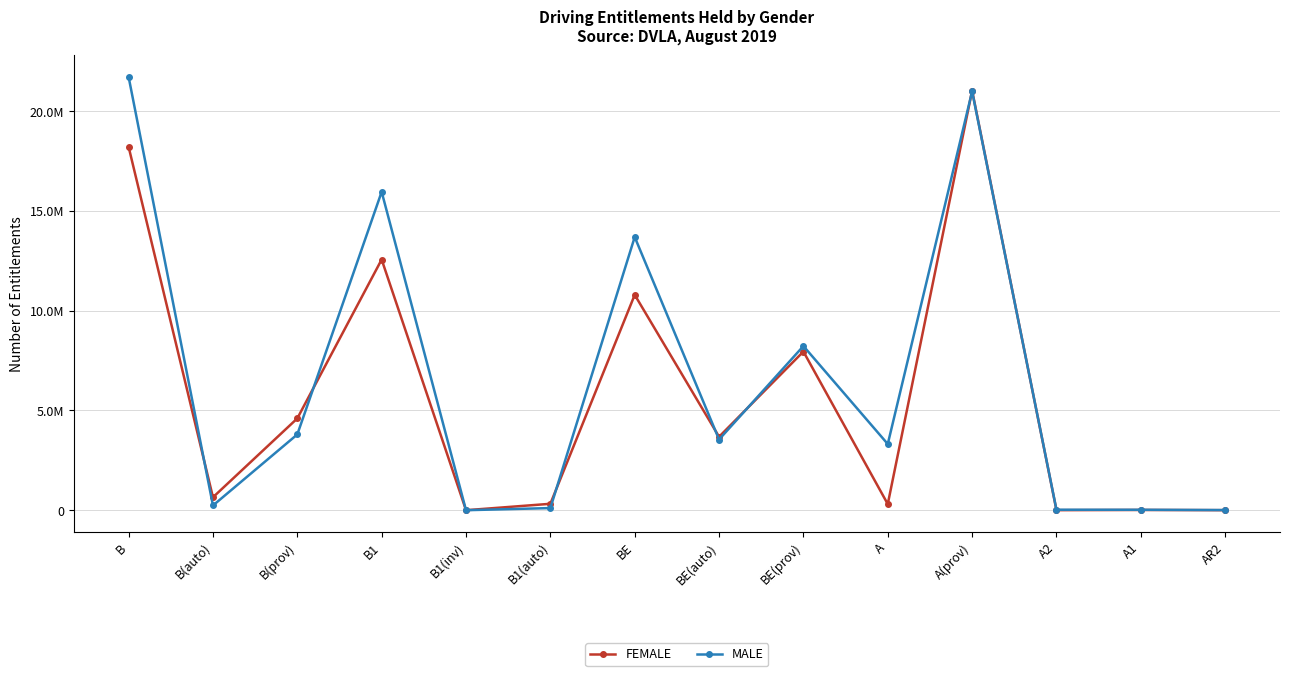

True or false: FEMALE has more than 0 interior local peaks.

True